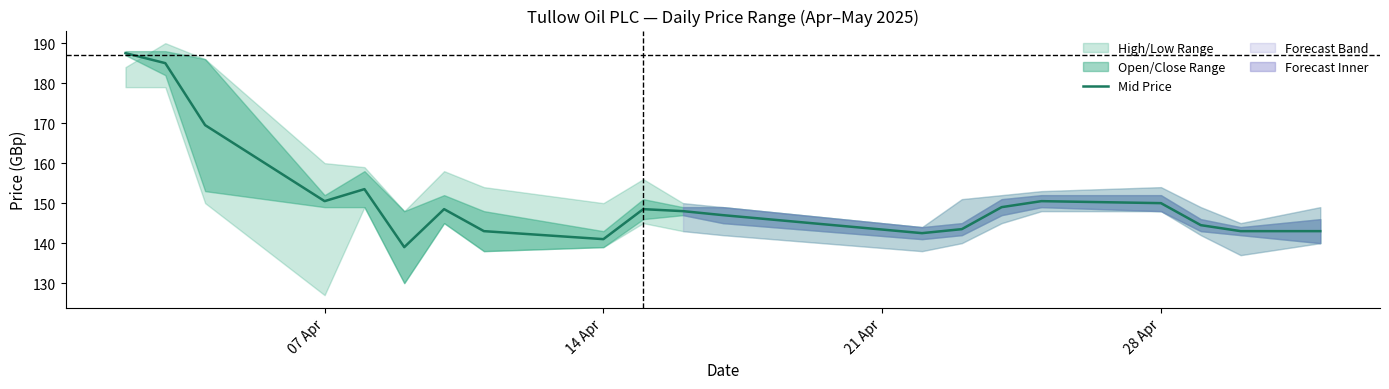

How many data points are less than 148?

9